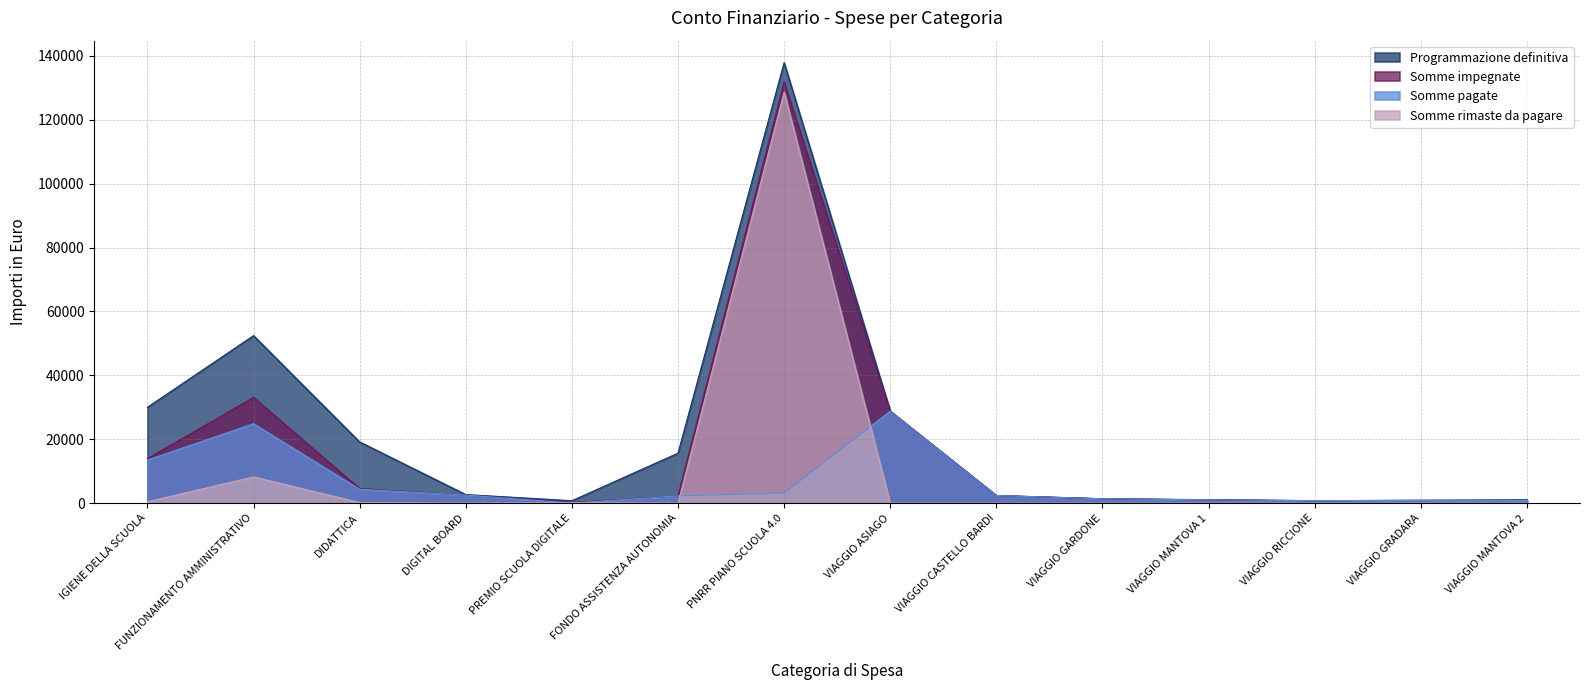

Rank the categories by Somme pagate value from lowest to highest.

PREMIO SCUOLA DIGITALE, VIAGGIO RICCIONE, VIAGGIO MANTOVA 2, VIAGGIO GRADARA, VIAGGIO MANTOVA 1, VIAGGIO GARDONE, FONDO ASSISTENZA AUTONOMIA, VIAGGIO CASTELLO BARDI, DIGITAL BOARD, PNRR PIANO SCUOLA 4.0, DIDATTICA, IGIENE DELLA SCUOLA, FUNZIONAMENTO AMMINISTRATIVO, VIAGGIO ASIAGO